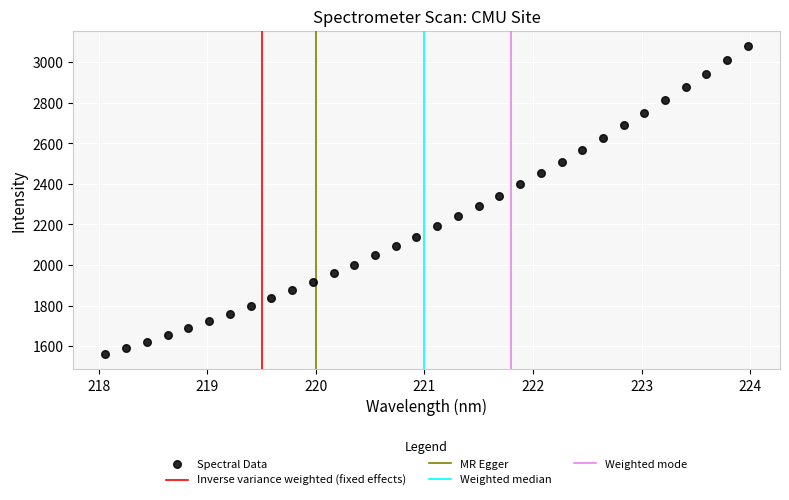

What is the range of Y values (max minus min)?

1520.1